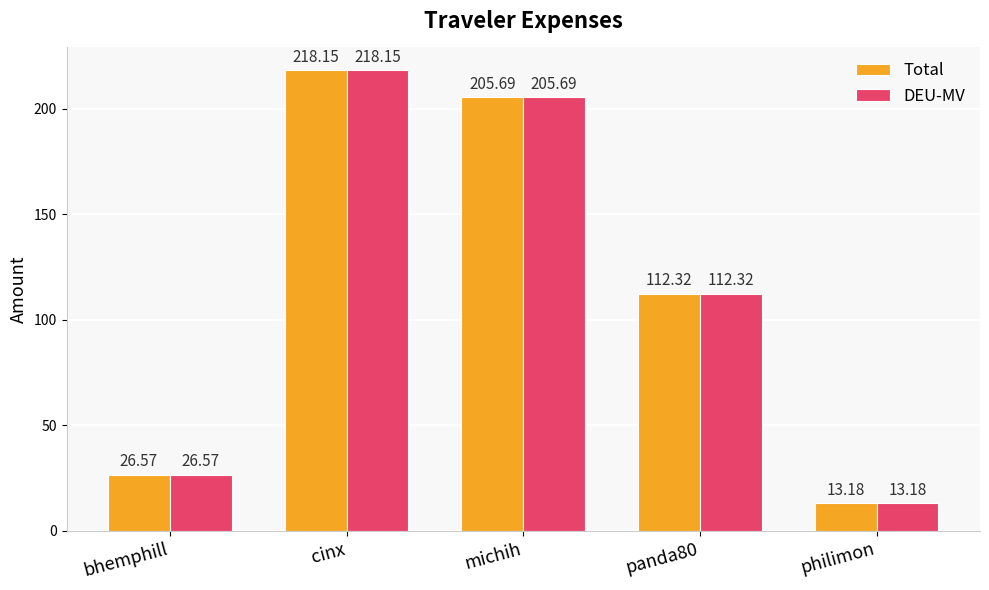

What is the difference between the Total values at philimon and panda80?

99.1